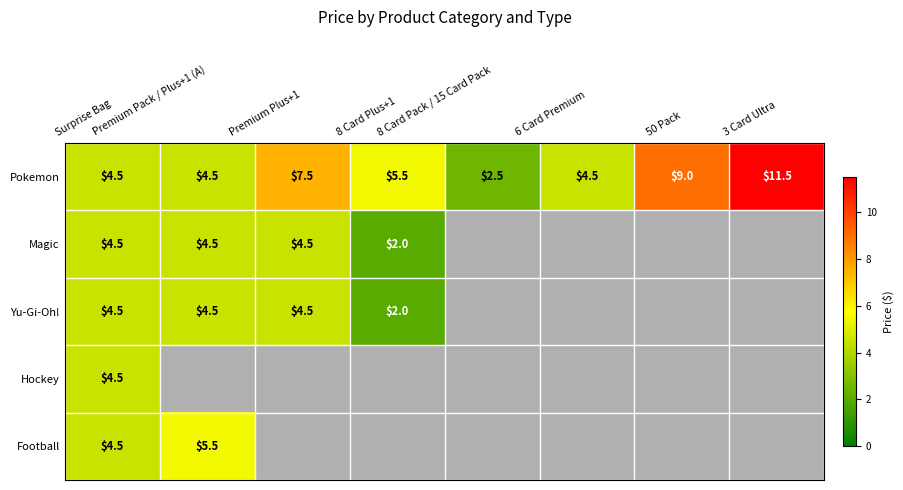

What is the maximum value for Pokemon?

11.5